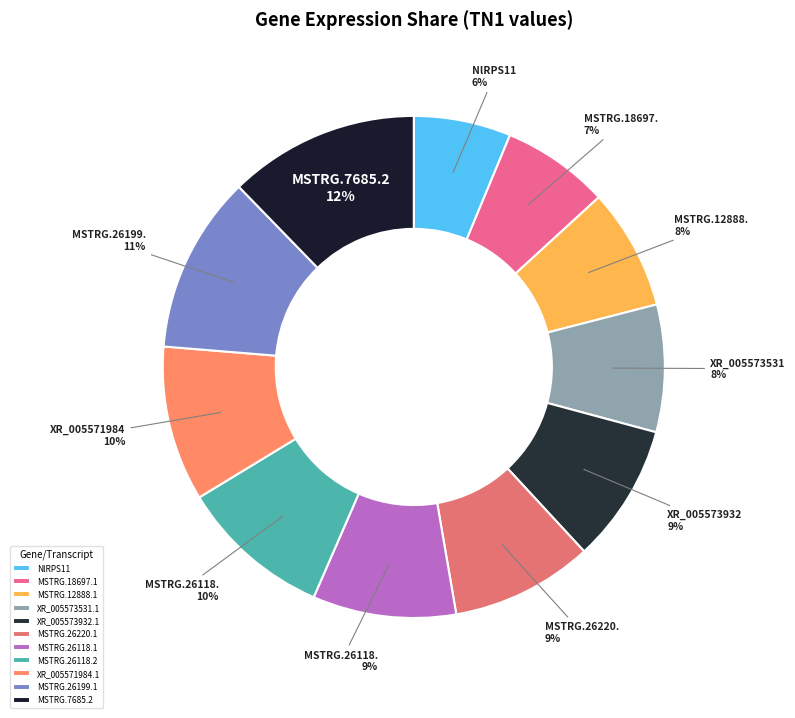

Which slice is the smallest?

NlRPS11